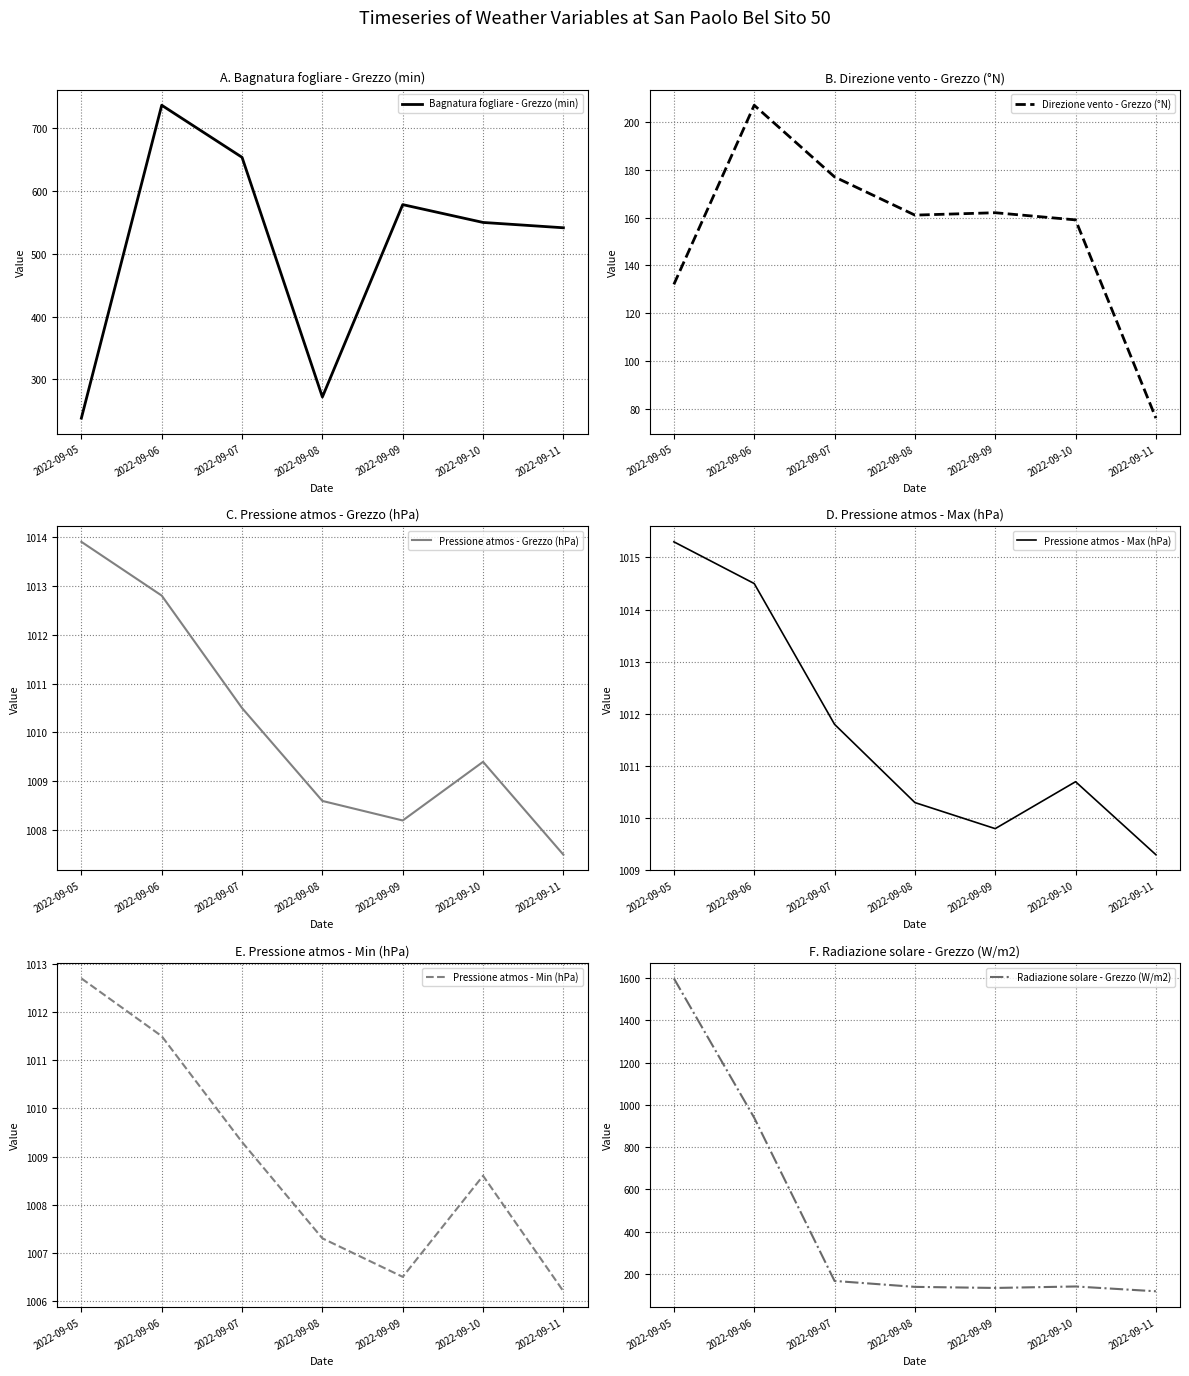

List the labels in order of Pressione atmos - Grezzo (hPa) value, smallest first.

2022-09-11, 2022-09-09, 2022-09-08, 2022-09-10, 2022-09-07, 2022-09-06, 2022-09-05